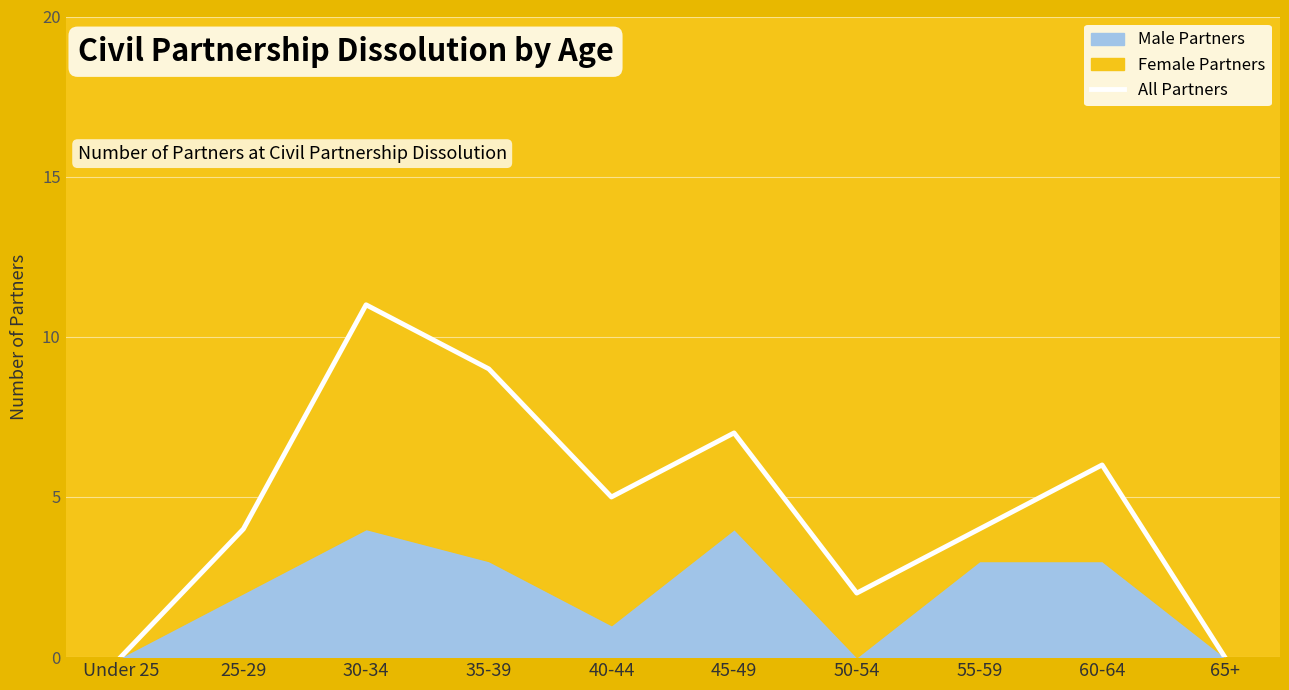

How many categories are shown in the chart?

10